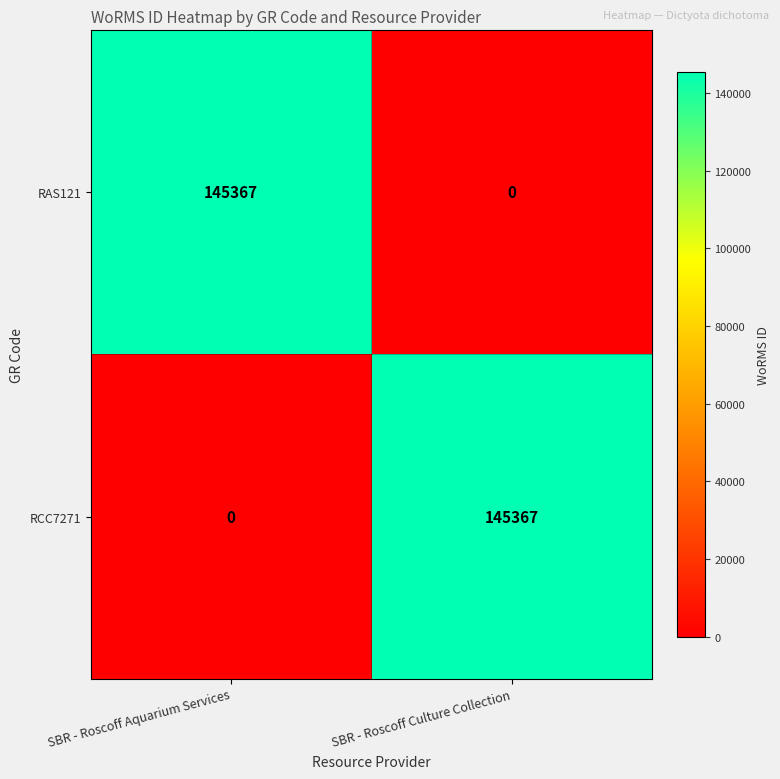

List the labels in order of RCC7271 value, largest first.

SBR - Roscoff Culture Collection, SBR - Roscoff Aquarium Services